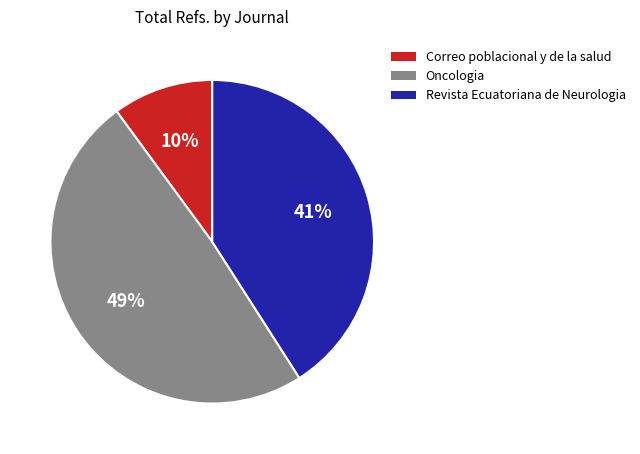

To the nearest percent, what portion does Correo poblacional y de la salud represent?

10%